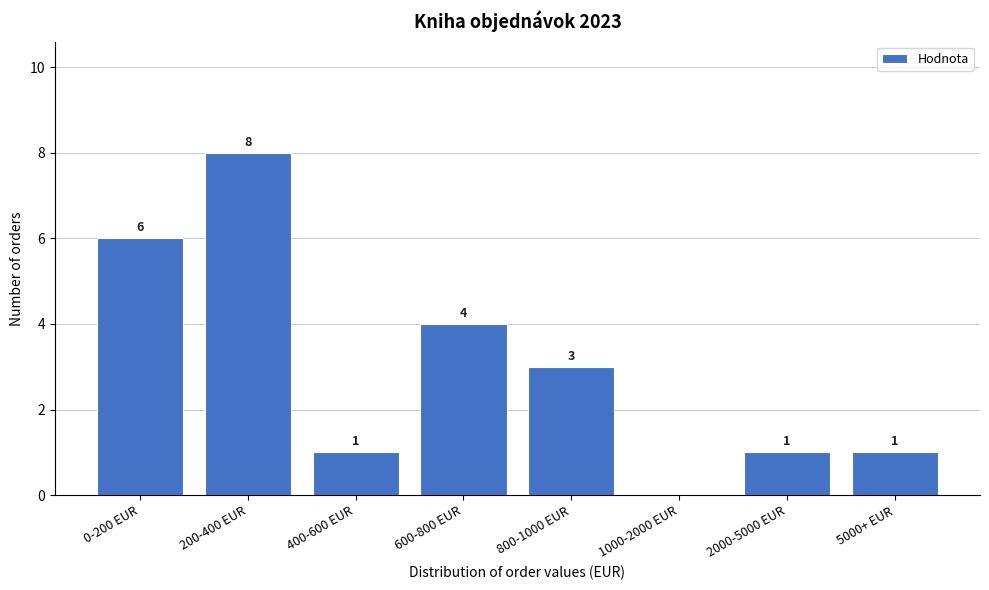

Reading left to right, transcribe all the data shown in this chart.

0-200 EUR=6	200-400 EUR=8	400-600 EUR=1	600-800 EUR=4	800-1000 EUR=3	1000-2000 EUR=0	2000-5000 EUR=1	5000+ EUR=1